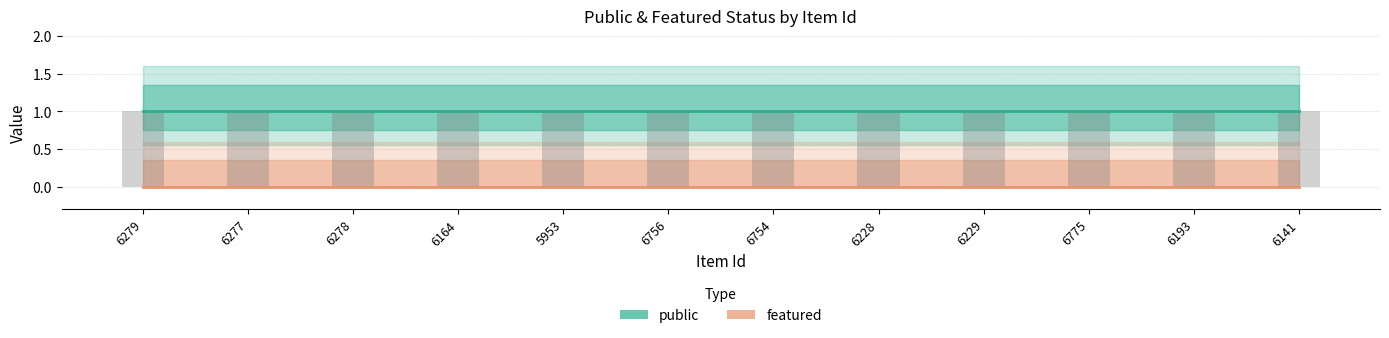

What is the label of the 5th bar from the left?

5953